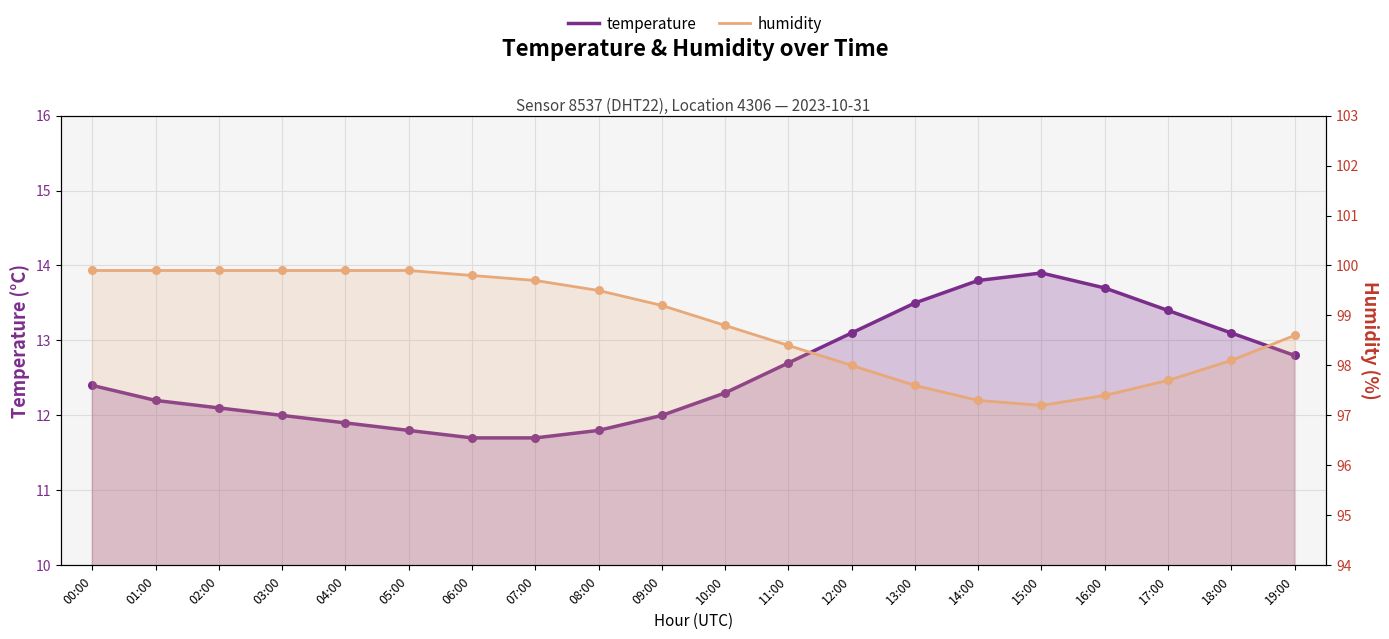

Which series has the largest Y range (max minus min)?

humidity